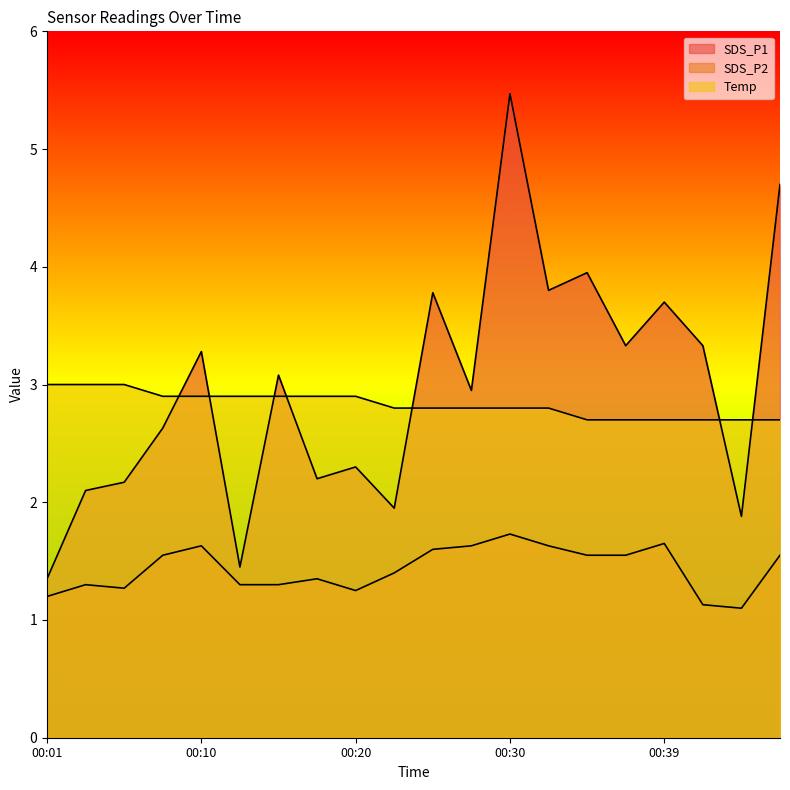

What is the approximate value of SDS_P2 at 00:37?

1.6